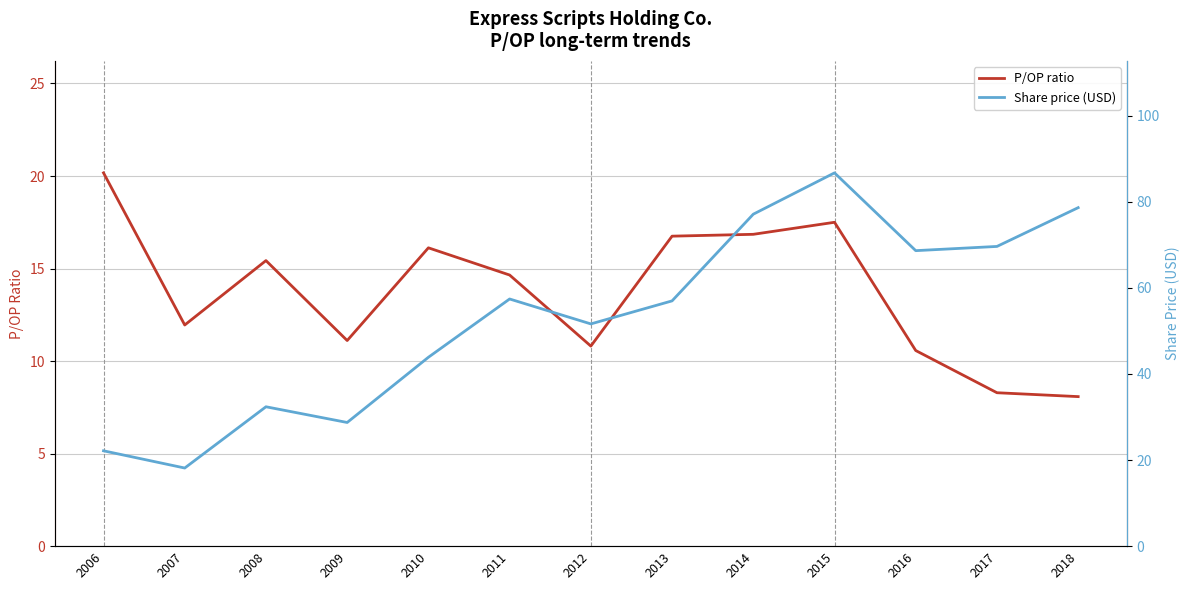

List the series in order of their peak value, lowest first.

P/OP ratio, Share price (USD)